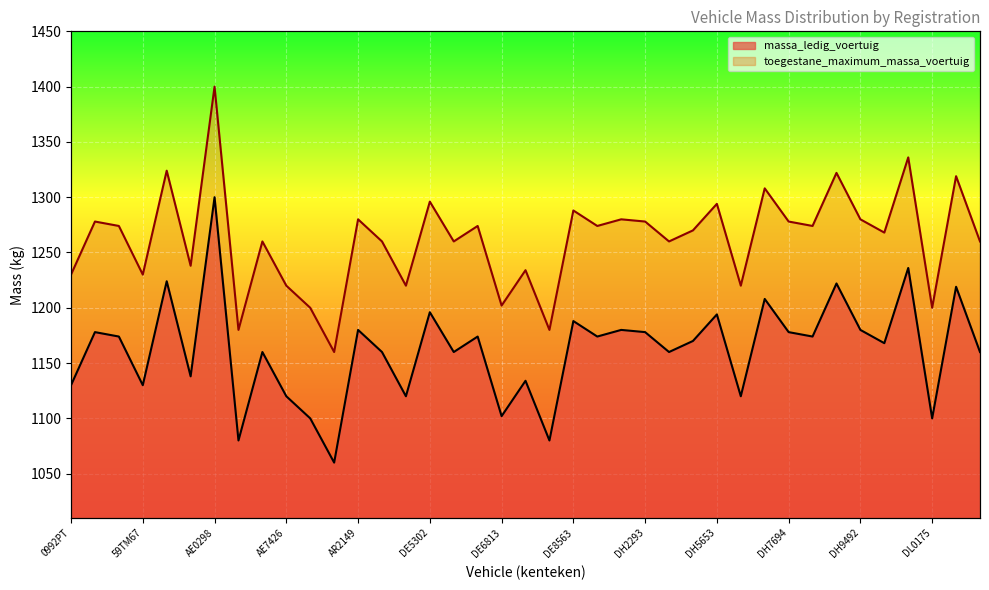

What is the sum of all massa_ledig_voertuig values?

45309